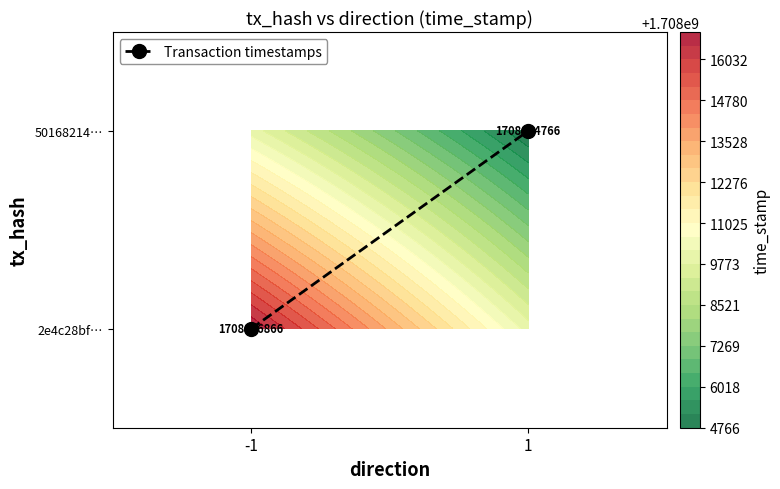

How many data points does each series have?

2